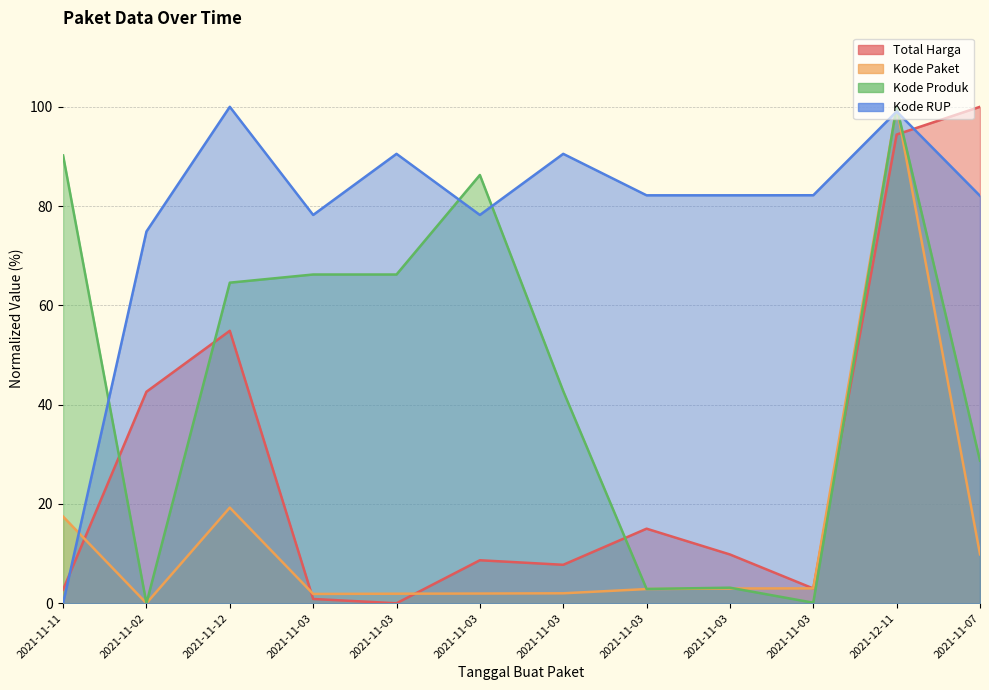

Count the number of data series in this chart.

4